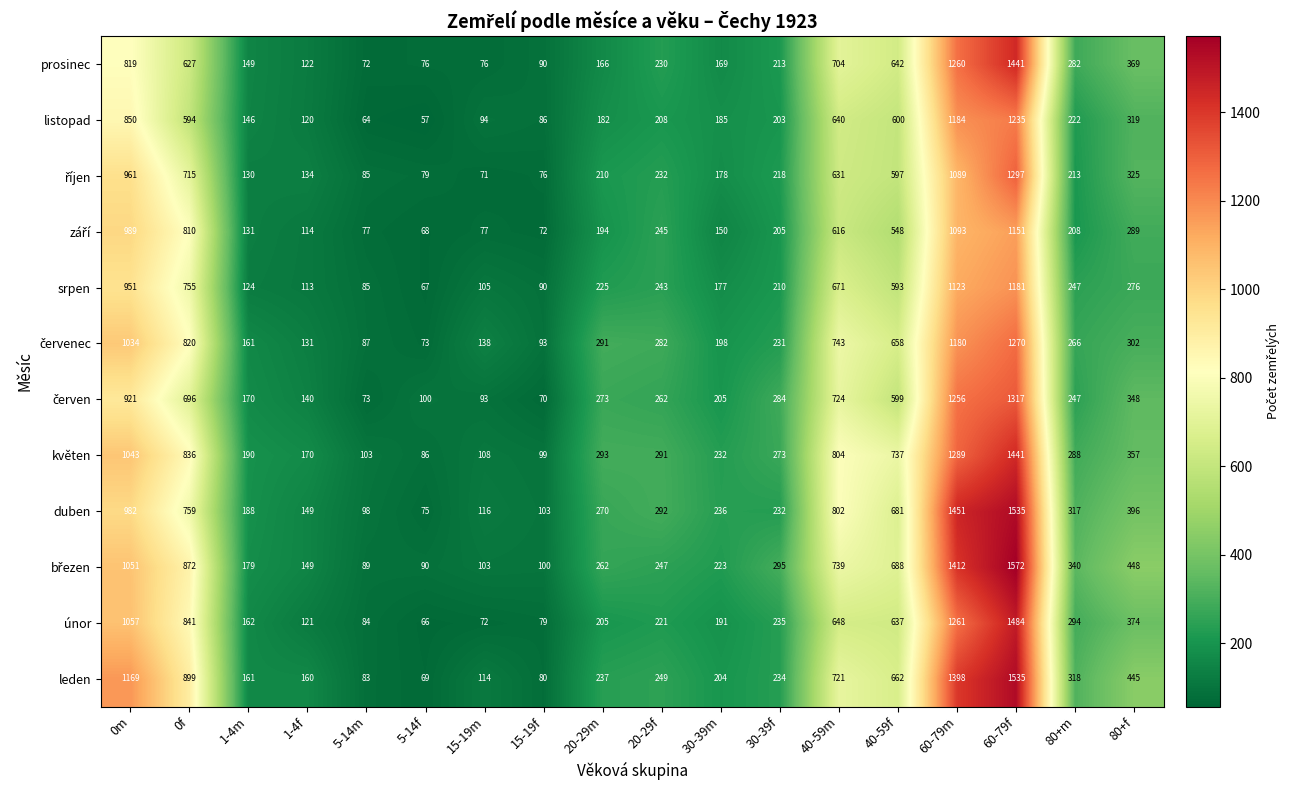

List the labels in order of listopad value, largest first.

60-79f, 60-79m, 0m, 40-59m, 40-59f, 0f, 80+f, 80+m, 20-29f, 30-39f, 30-39m, 20-29m, 1-4m, 1-4f, 15-19m, 15-19f, 5-14m, 5-14f